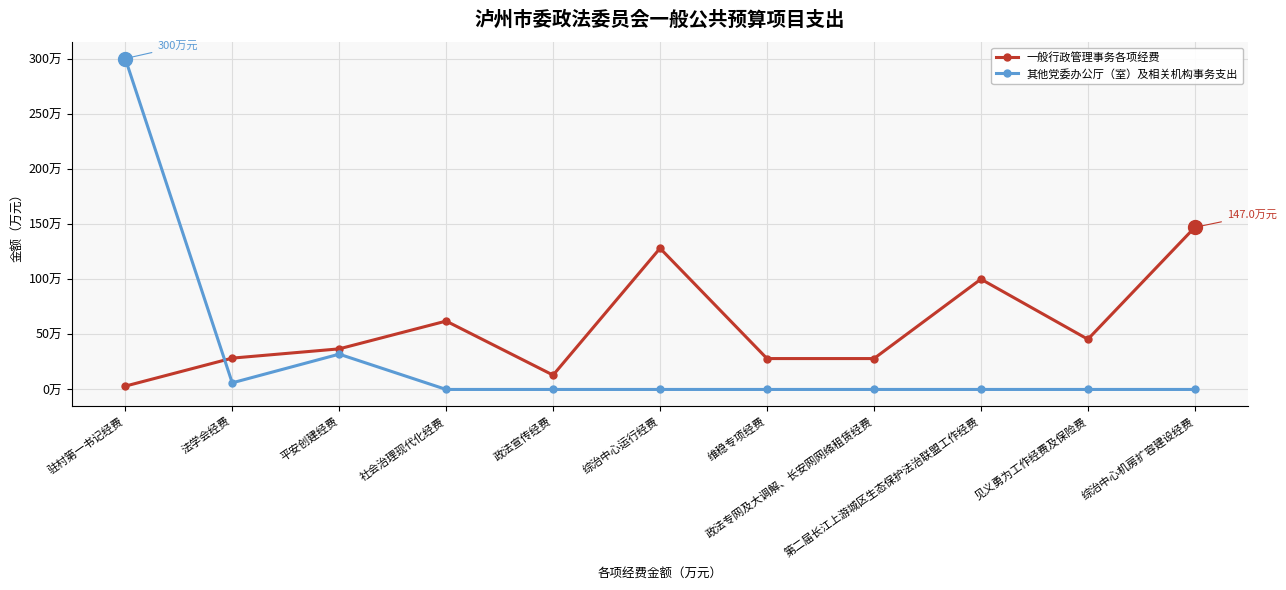

Rank the series by their maximum value, from lowest to highest.

一般行政管理事务各项经费, 其他党委办公厅（室）及相关机构事务支出